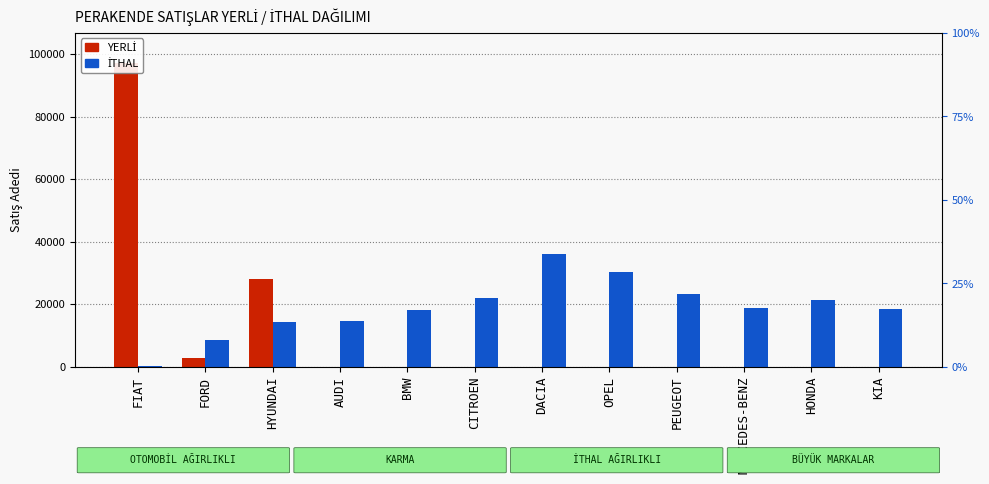

Read the YERLİ value at FIAT.

97078